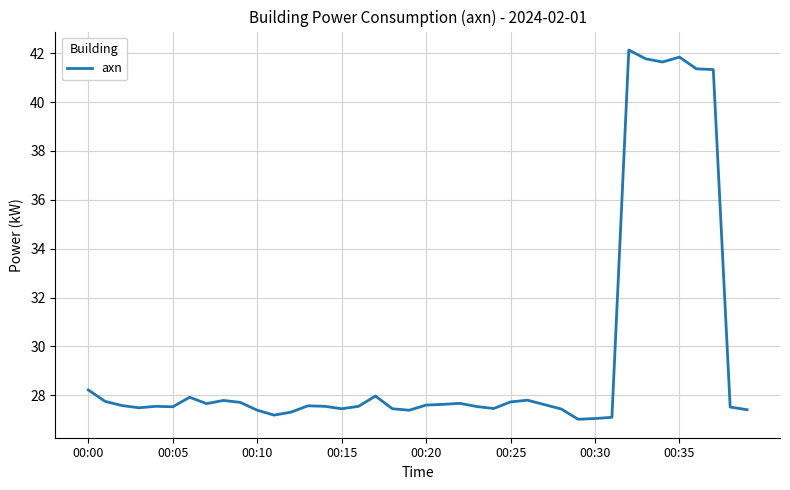

What is the difference between the maximum and minimum values?

15.1